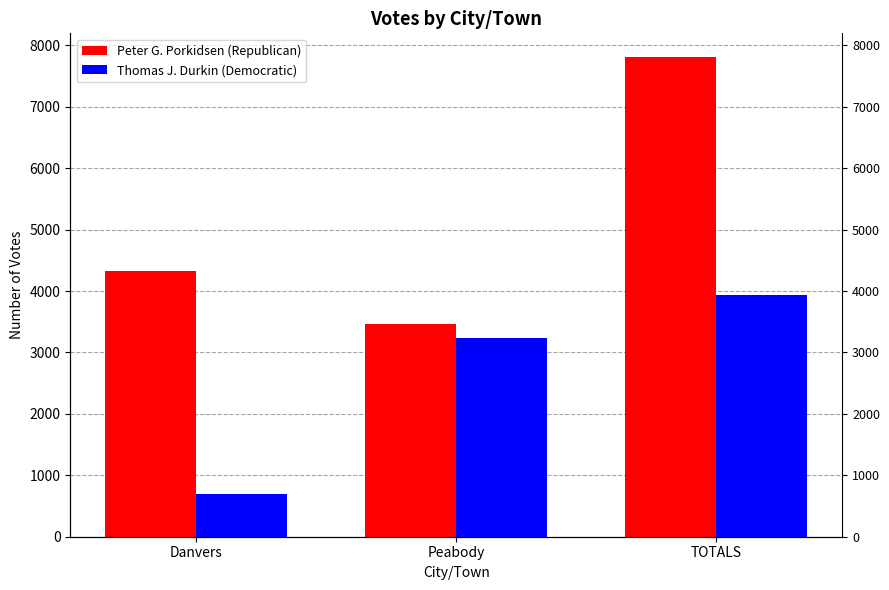

At how many categories does at least one series exceed 4293?

2